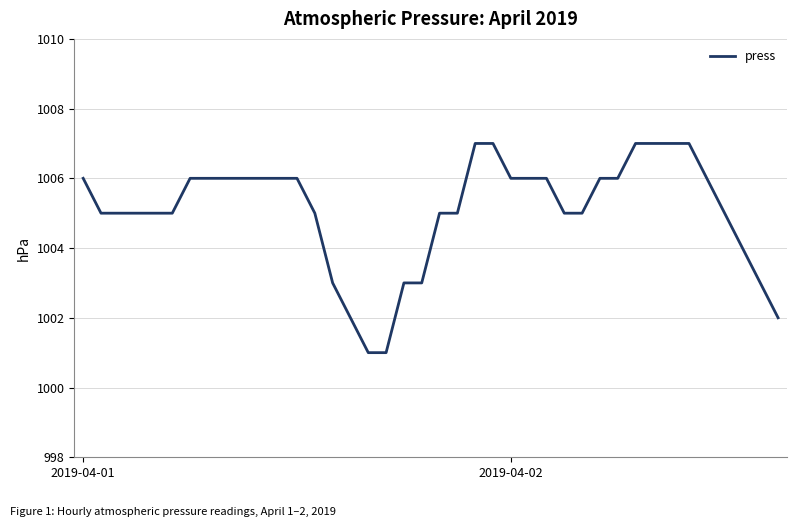

What is the greatest value displayed?

1007